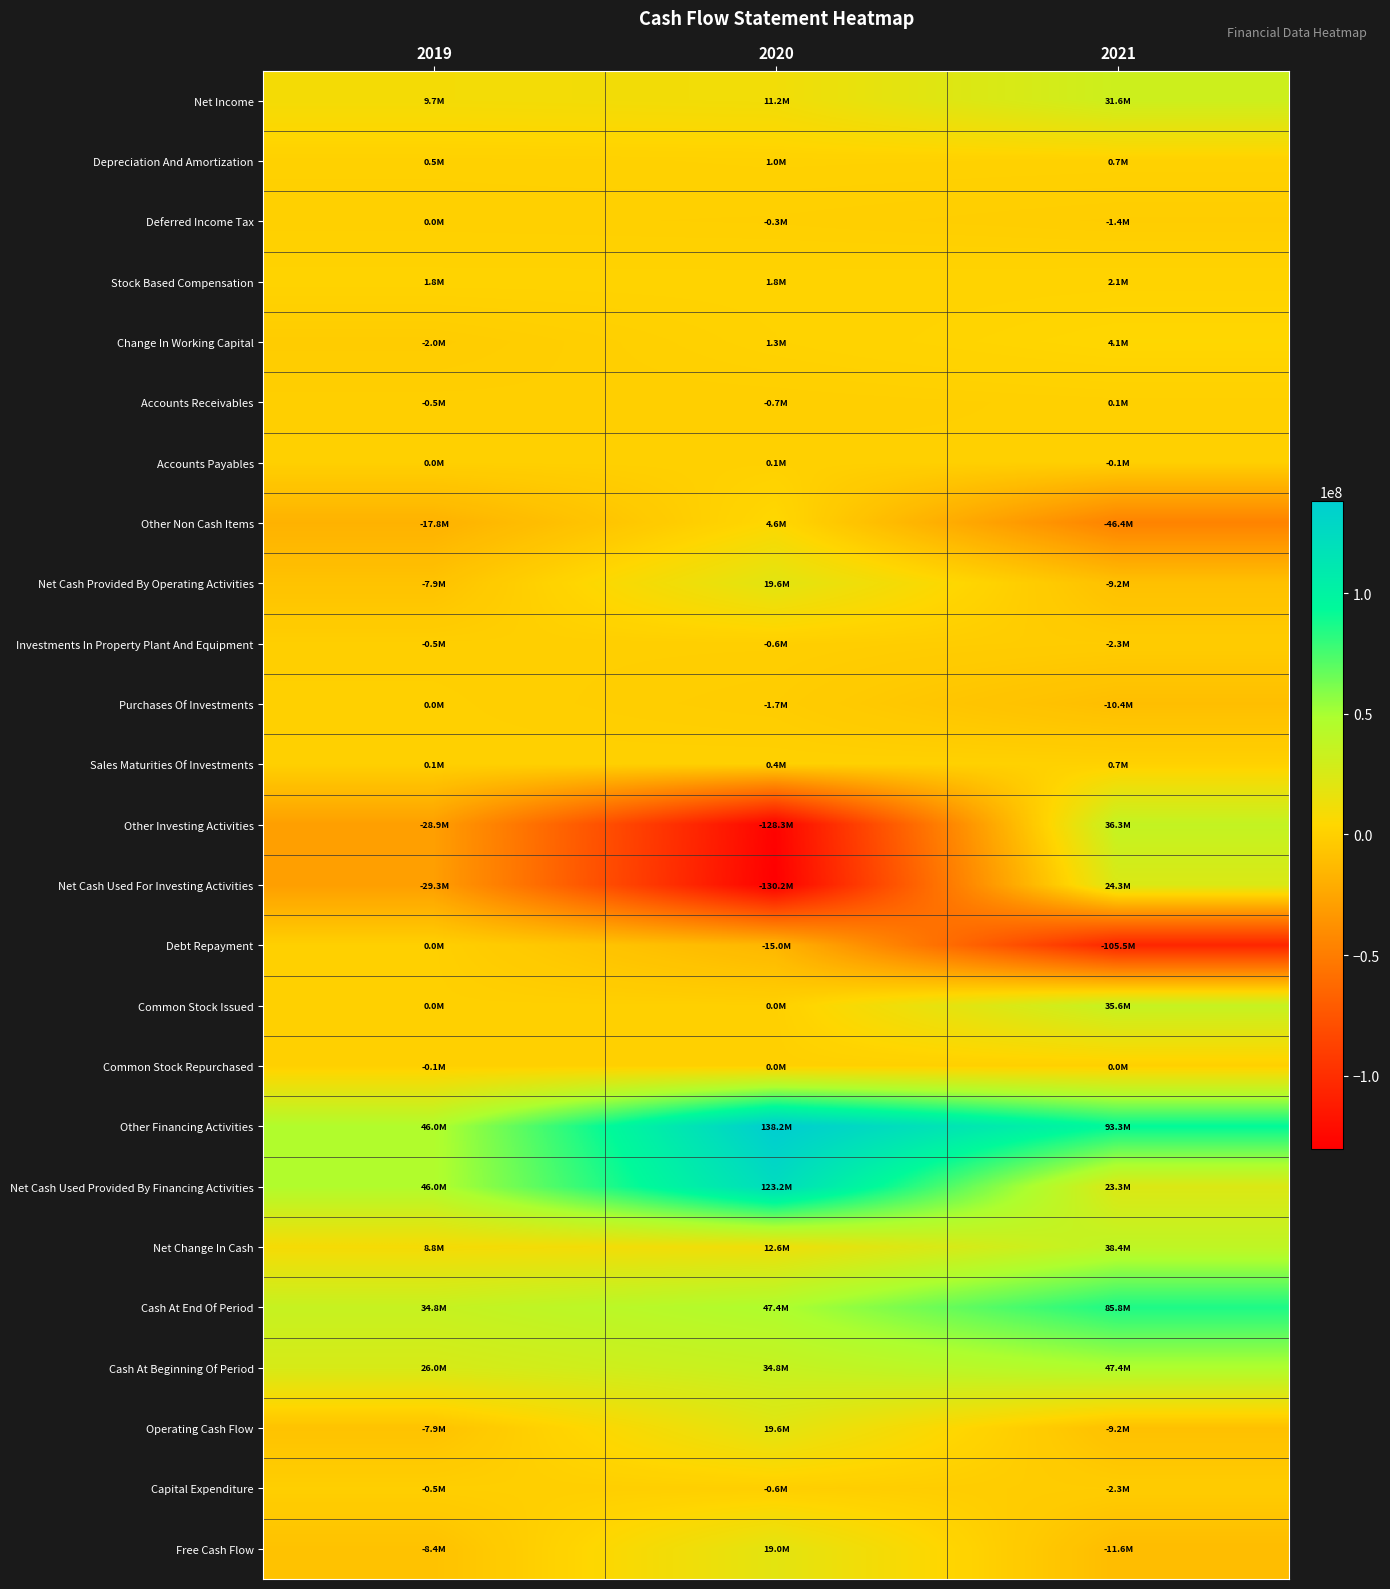

How many categories are shown in the chart?

3